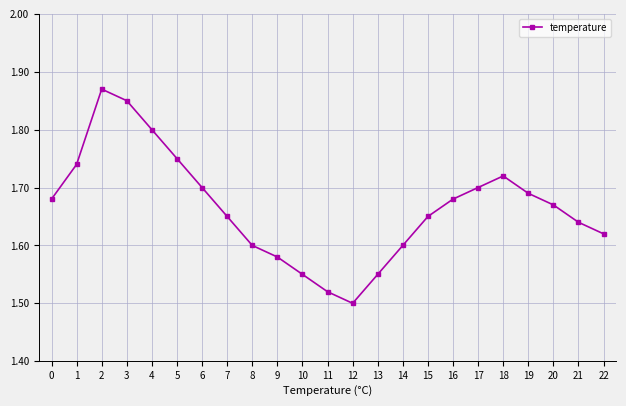

At which category does the data reach its first local valley?

12